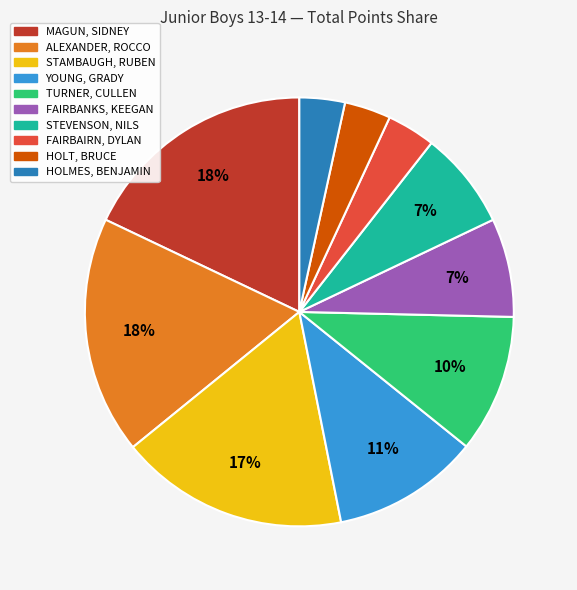

Between MAGUN, SIDNEY and TURNER, CULLEN, which is larger?

MAGUN, SIDNEY